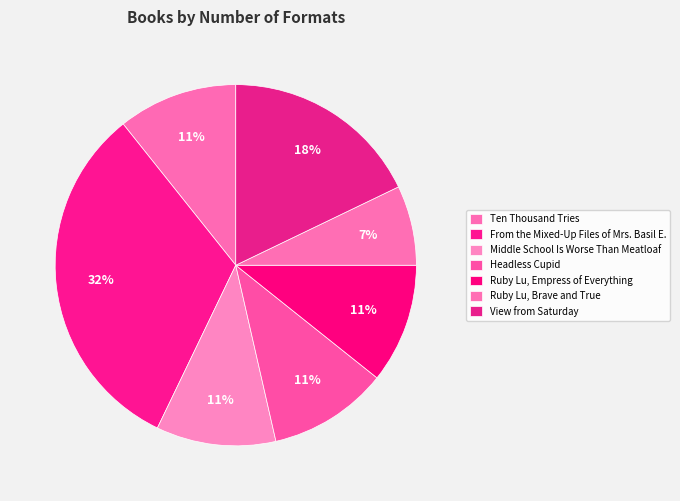

Which slice is the smallest?

Ruby Lu, Brave and True